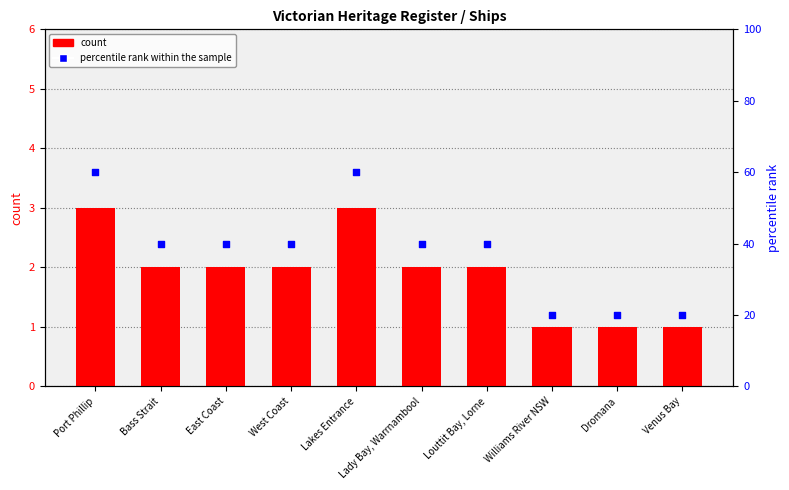

At which category is the sum across all series the highest?

Port Phillip